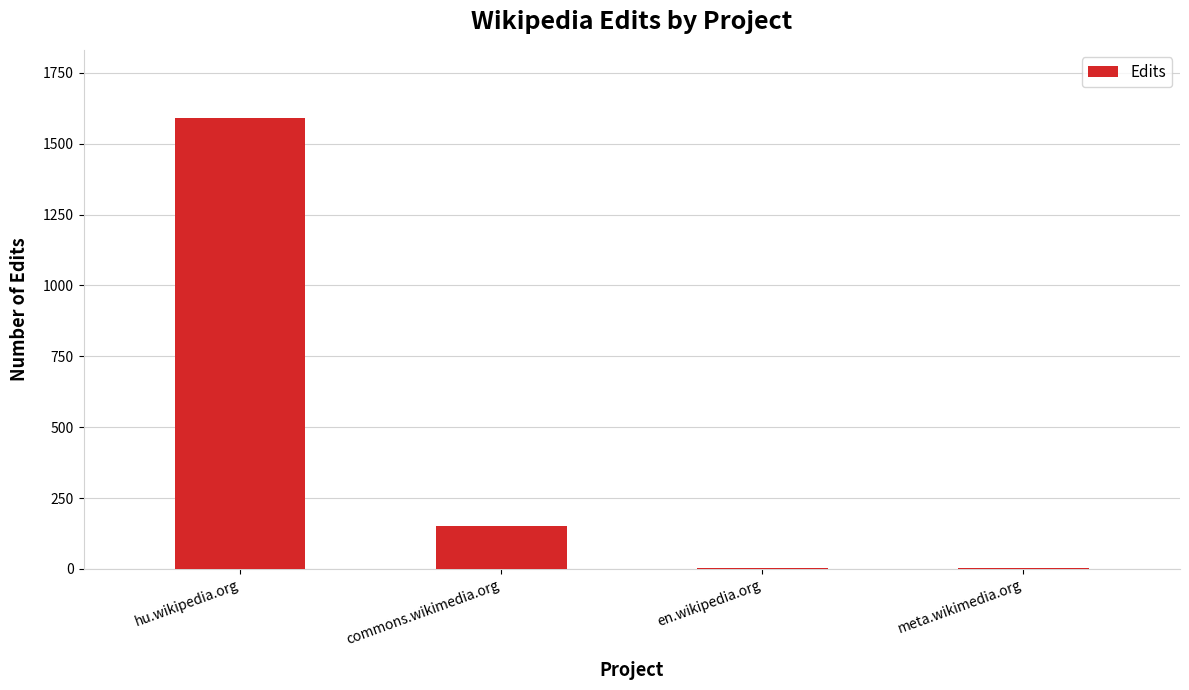

Where does the data first go above 151?

hu.wikipedia.org